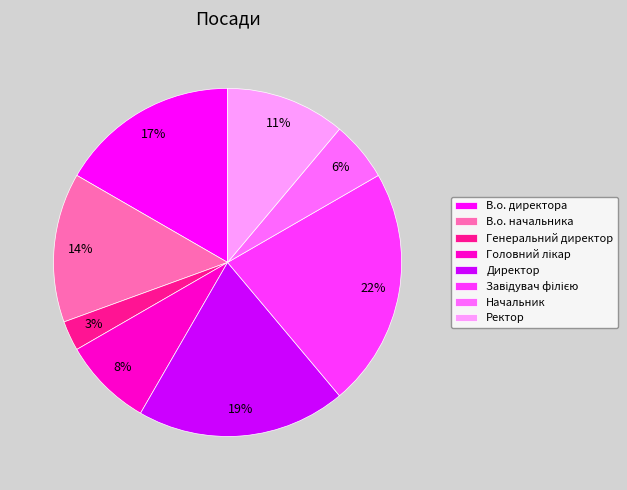

Combined, do Генеральний директор and В.о. начальника account for over 50%?

No